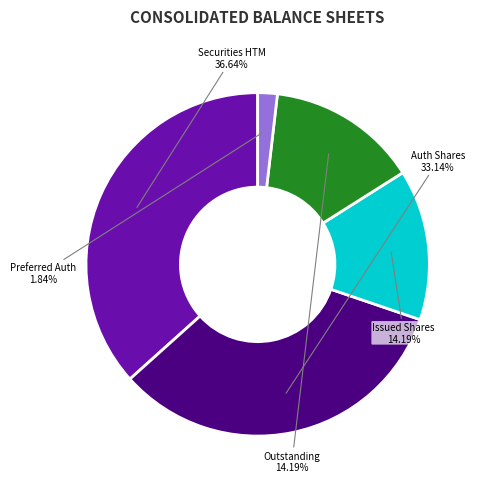

Is there any slice that represents more than half of the pie?

No